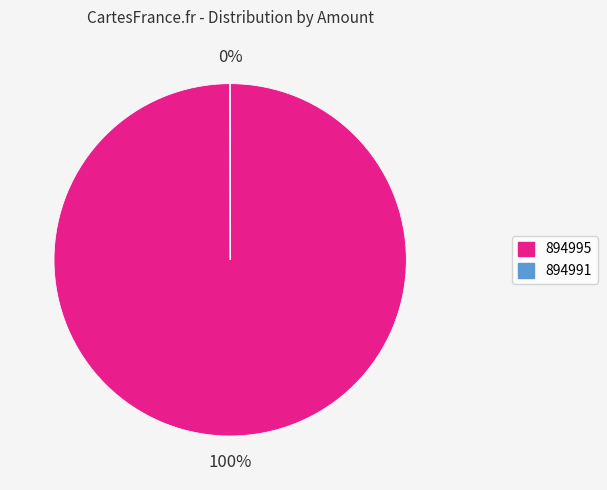

Which slice is the largest?

894995